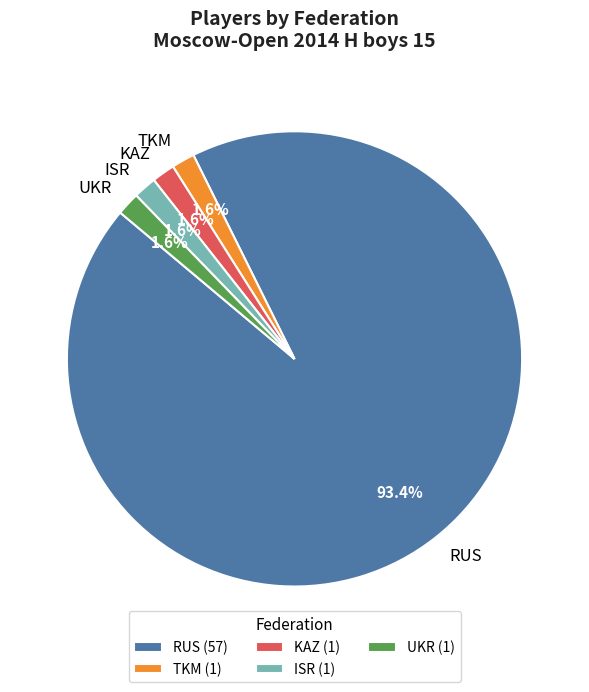

What is the largest slice in the pie chart?

RUS